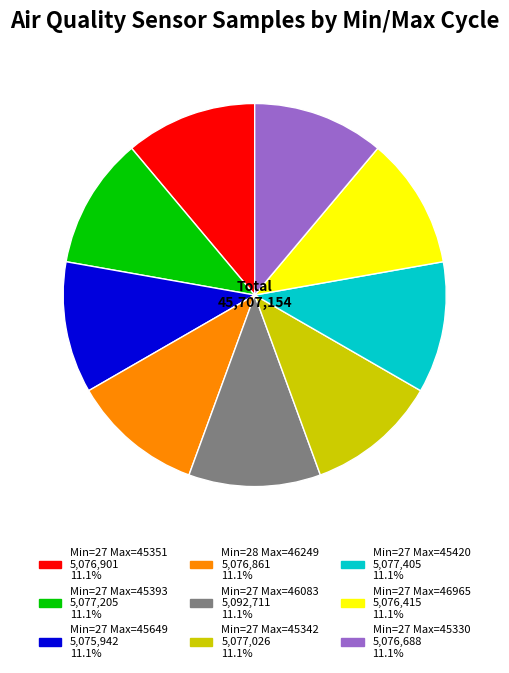

Is there any slice that represents more than half of the pie?

No